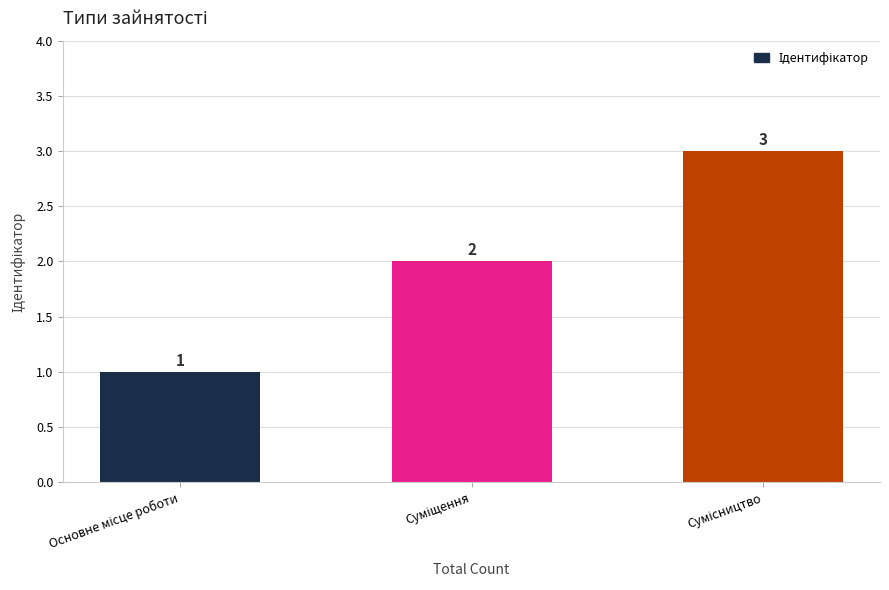

Count the values in the range 1 to 3.

3